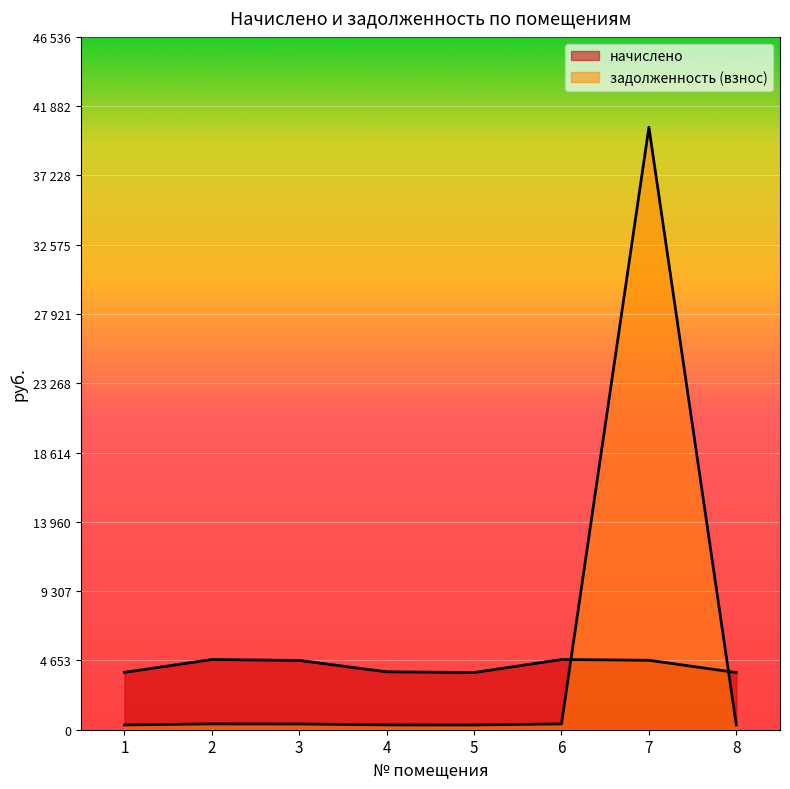

True or false: задолженность (взнос) has more than 0 points higher than both neighbors.

True